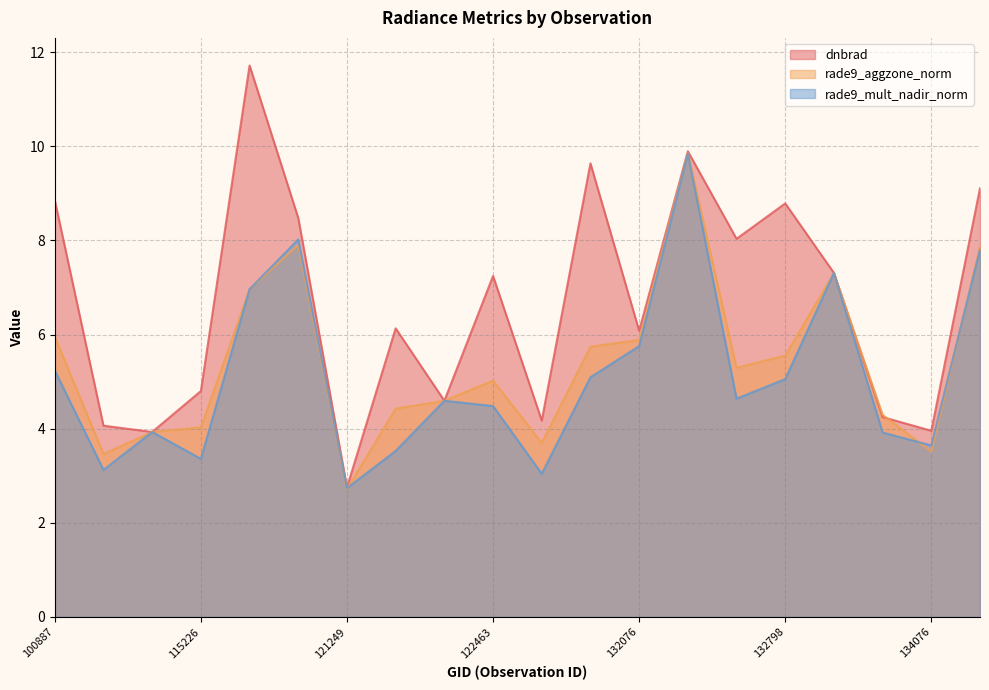

What is the difference between the second highest and minimum values in the rade9_aggzone_norm series?

5.2